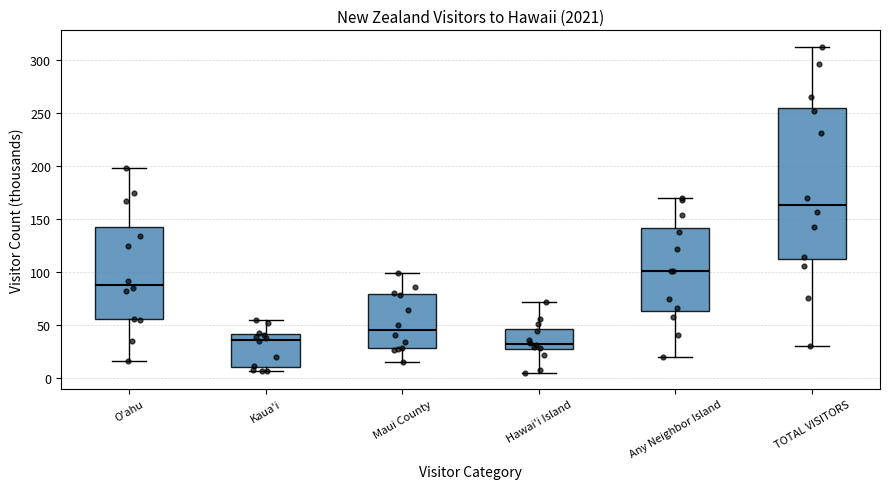

Where does the upper whisker of the box for Any Neighbor Island end on the y-axis? The values are not printed on the chart, so give them approximately, as read against the axis.

170